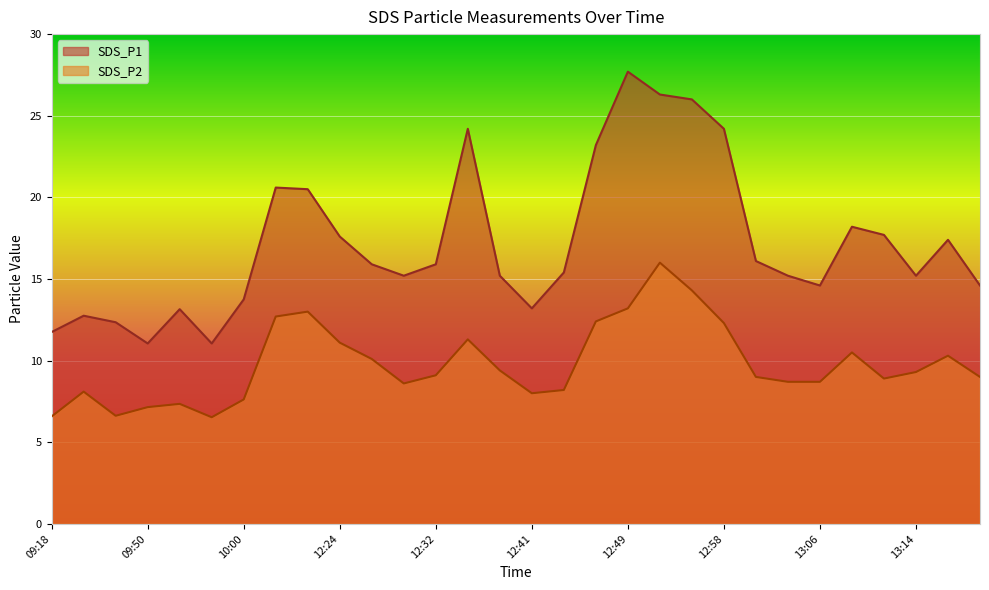

What are all the series names shown in the legend?

SDS_P1, SDS_P2